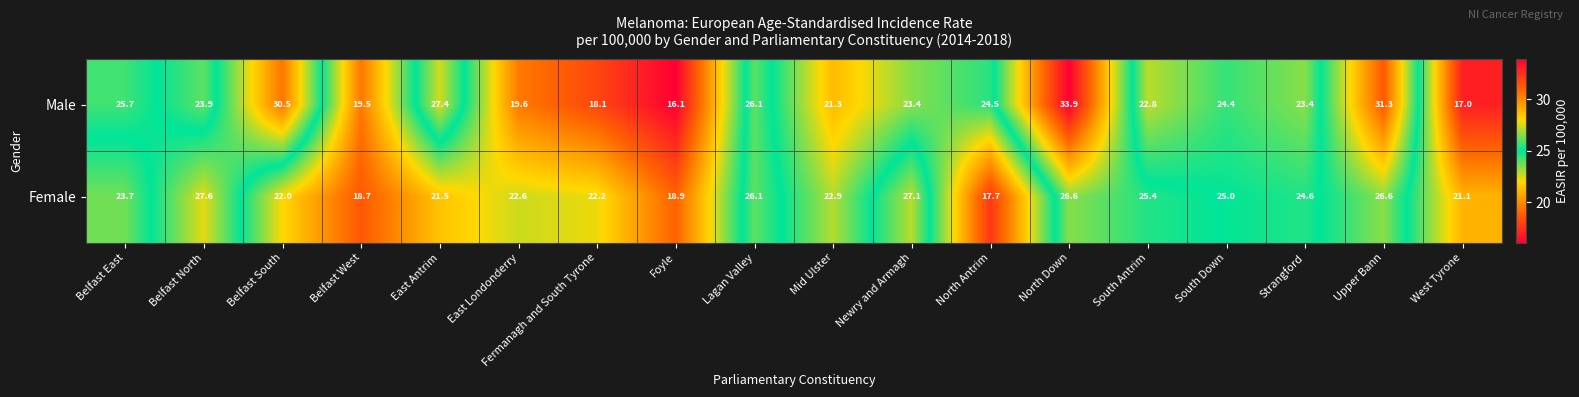

At which category is the sum across all series the highest?

North Down